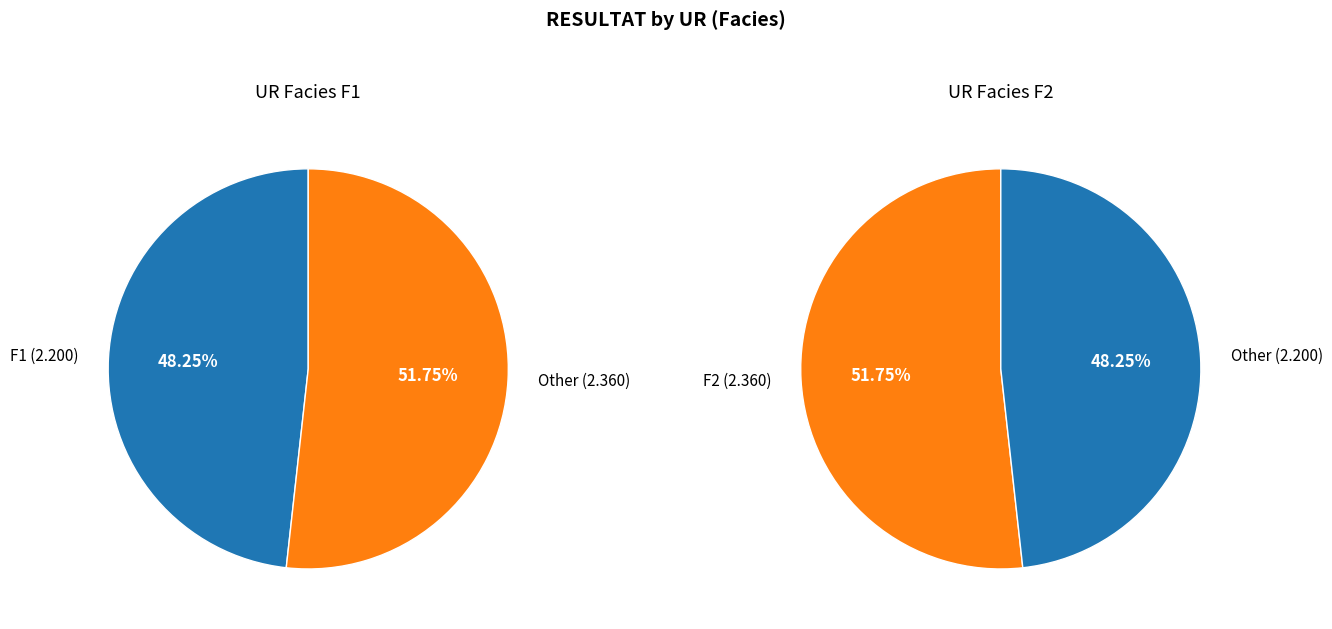

Between F1 and F2, which is larger?

F2